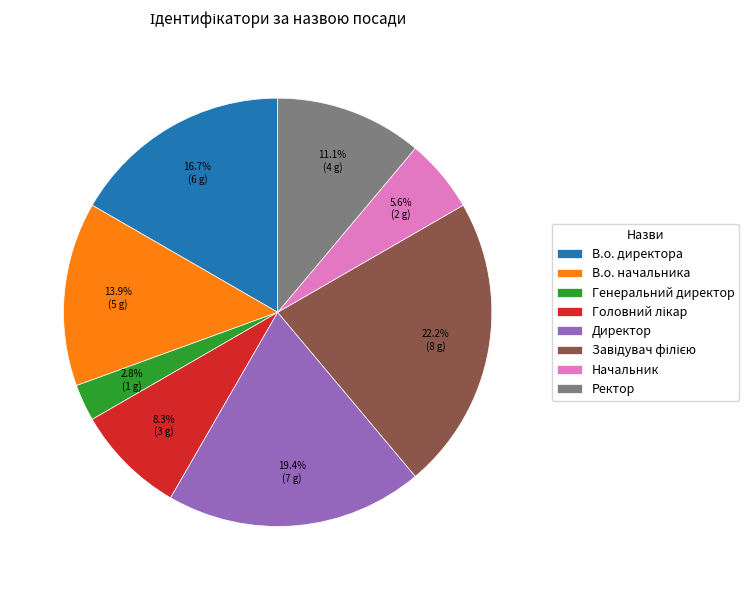

Approximately how many times larger is the value at Директор compared to В.о. начальника?

1.4